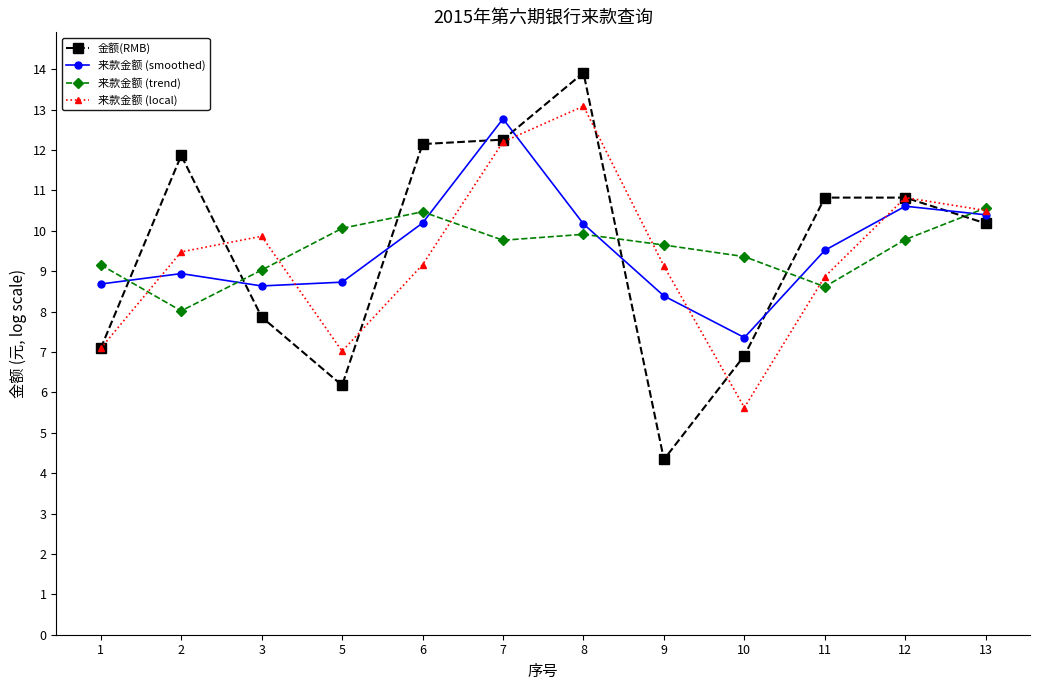

True or false: 金额(RMB) and 来款金额 (trend) cross at least once.

True